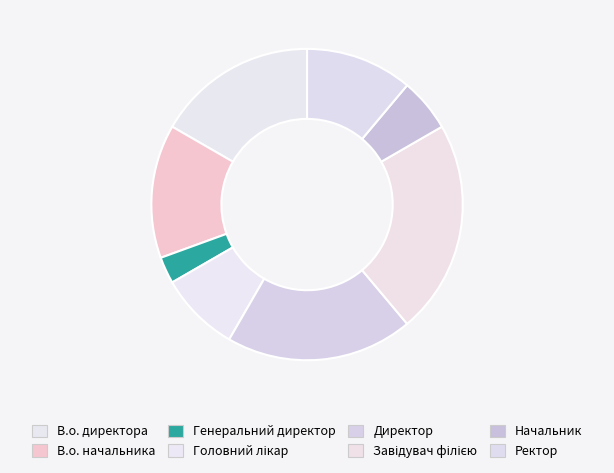

Which category has the smallest portion of the pie?

Генеральний директор